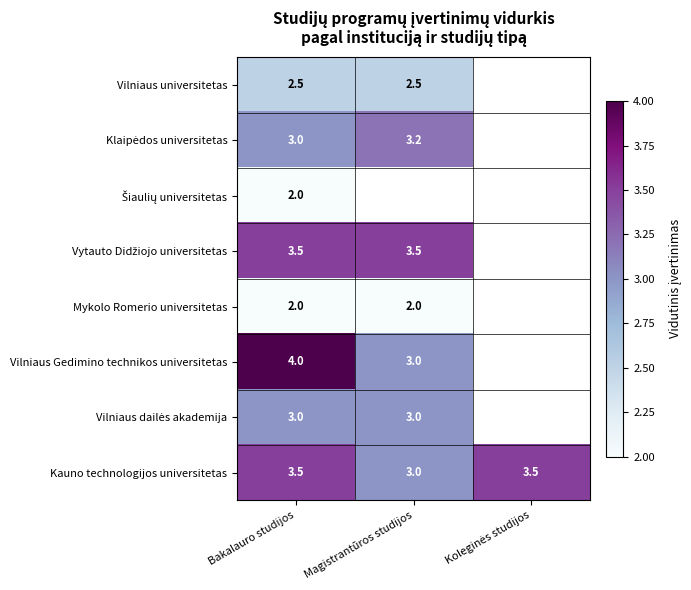

Which category has the highest value across all series?

Bakalauro studijos